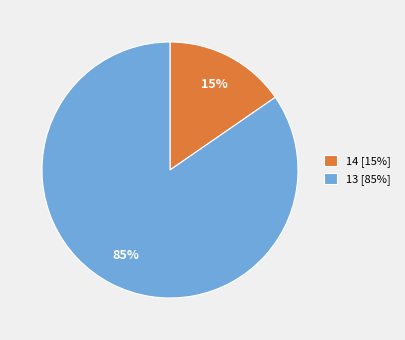

True or false: 13 accounts for 92% of the total.

False